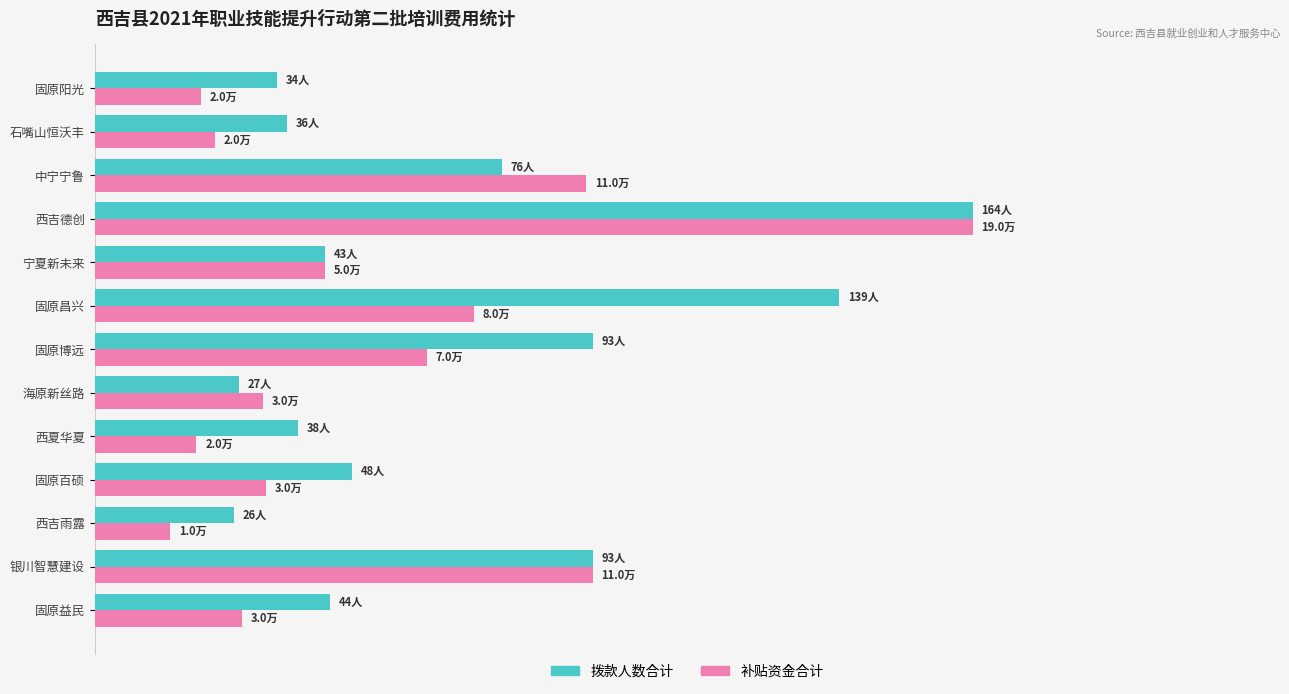

What are all the series names shown in the legend?

拨款人数合计, 补贴资金合计